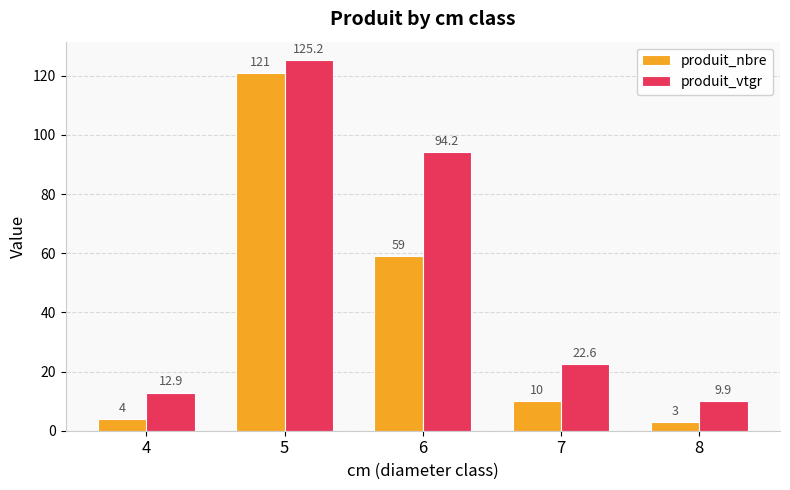

Between 5 and 7, which series saw the biggest shift?

produit_nbre